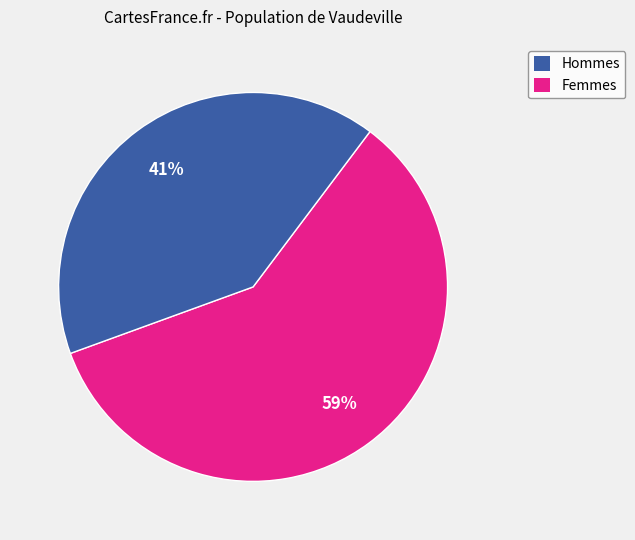

To the nearest percent, what is the average slice percentage?

50%